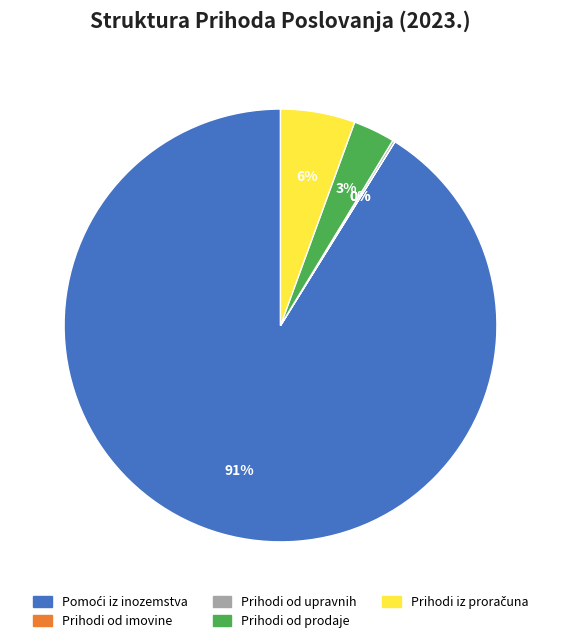

To the nearest percent, what is the difference between the largest and smallest slice percentages?

91%